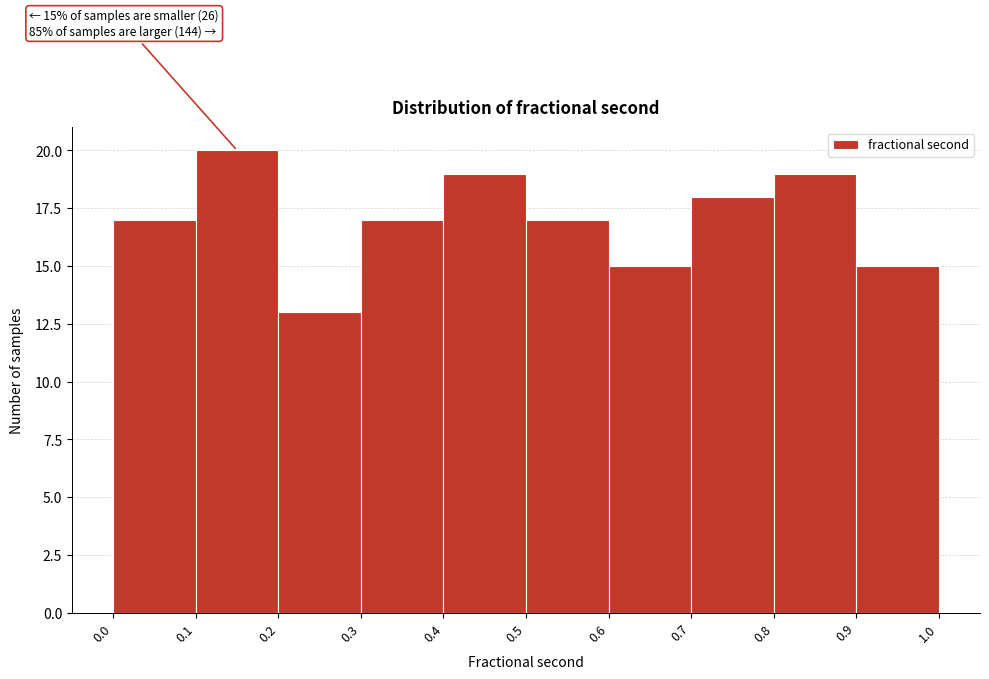

Over which range of the x-axis is the bar tallest?

0.1 to 0.2